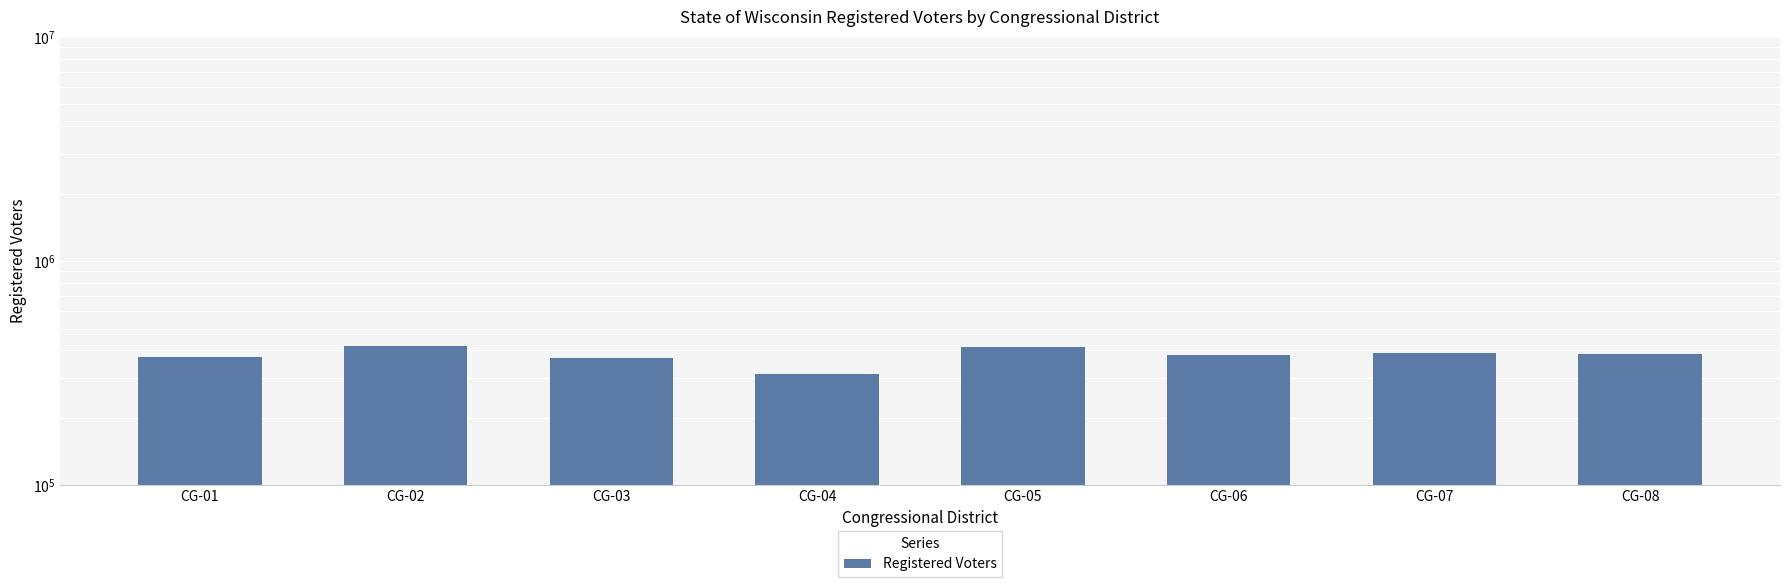

Rank the categories by value from lowest to highest.

CG-04, CG-03, CG-01, CG-06, CG-08, CG-07, CG-05, CG-02